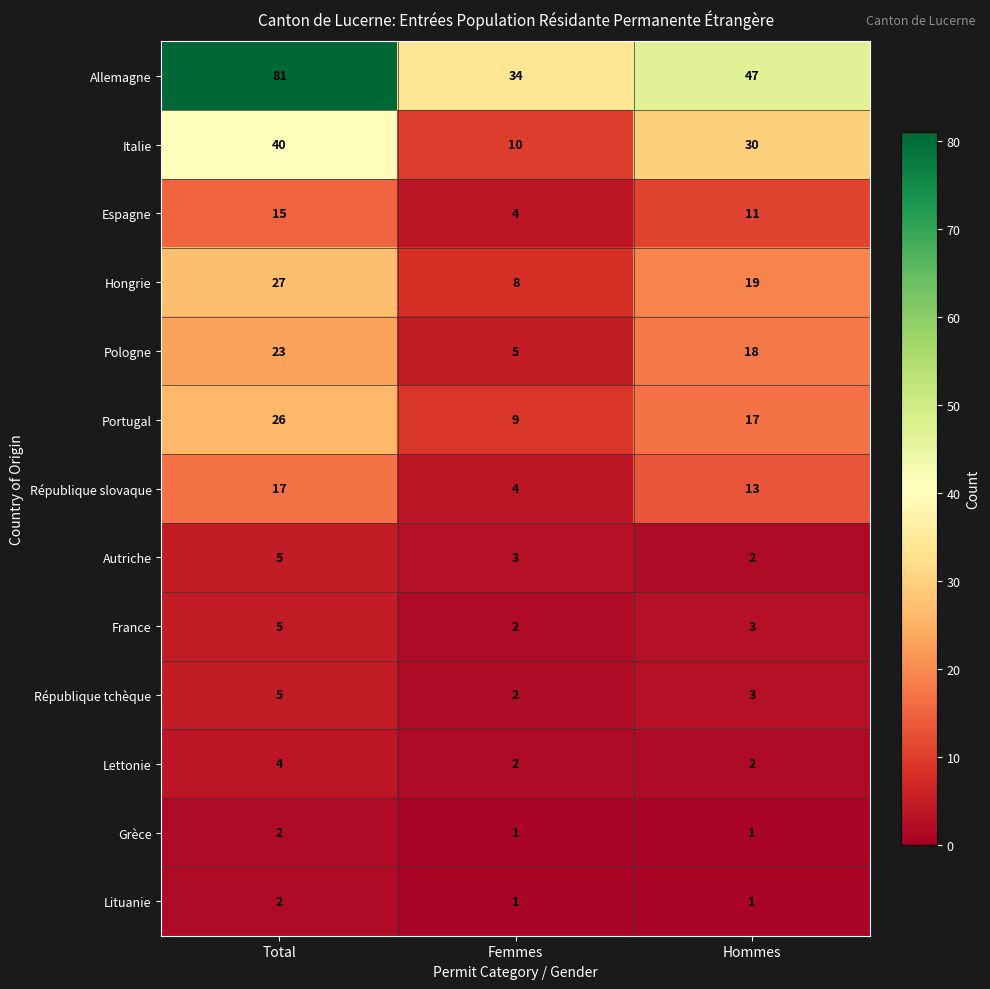

How many series are shown in this chart?

13